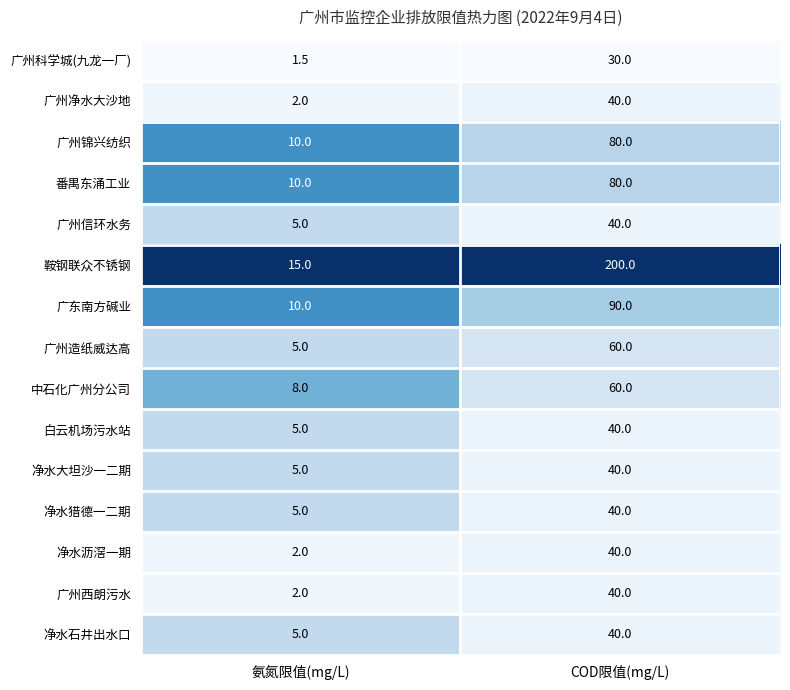

The 广州净水大沙地 series shows 3.0 at 氨氮限值(mg/L). True or false?

False